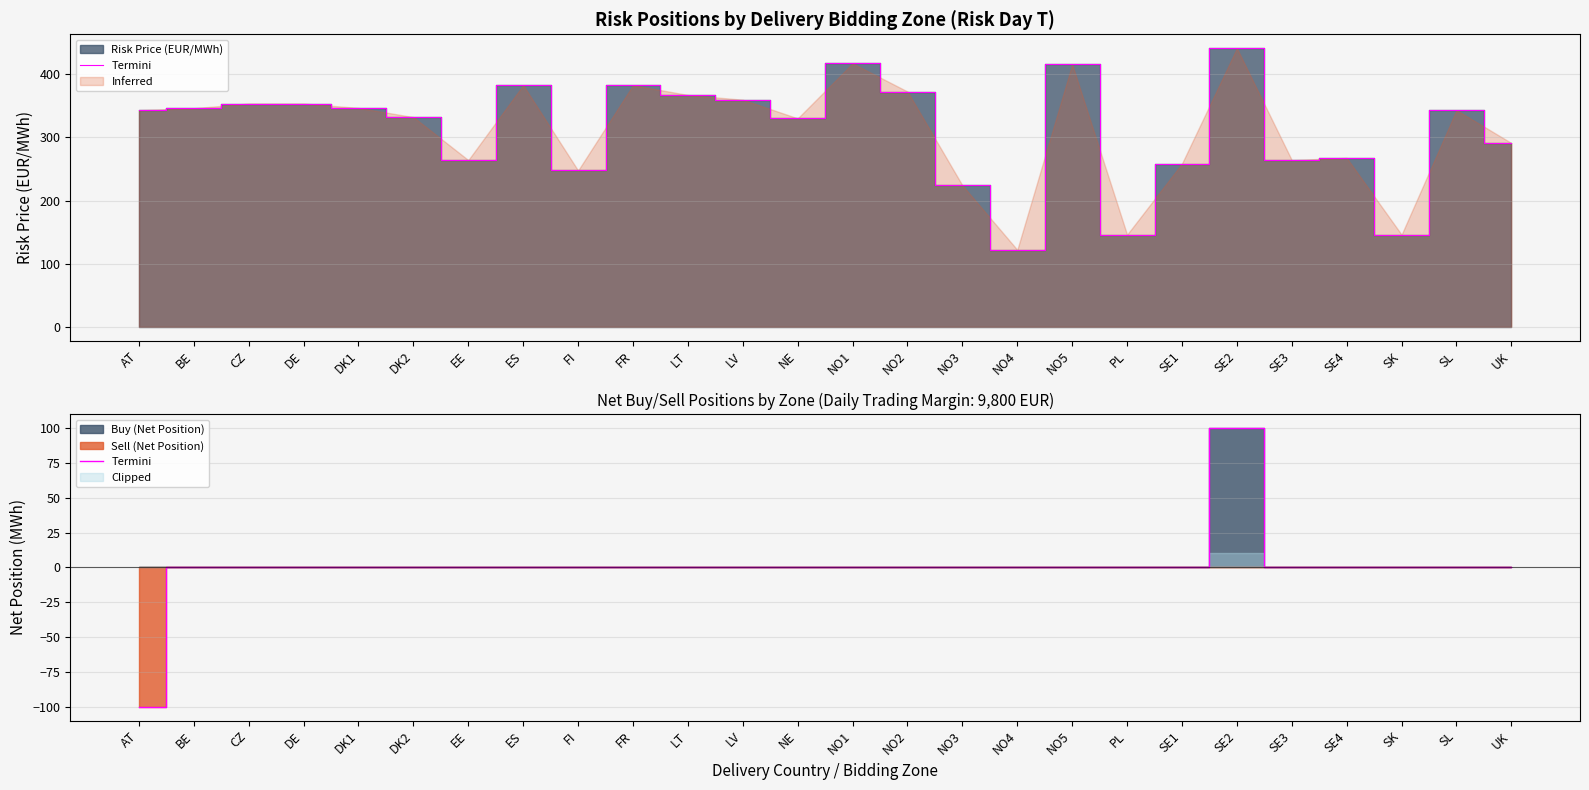

Where does the data first go above 0?

SE2